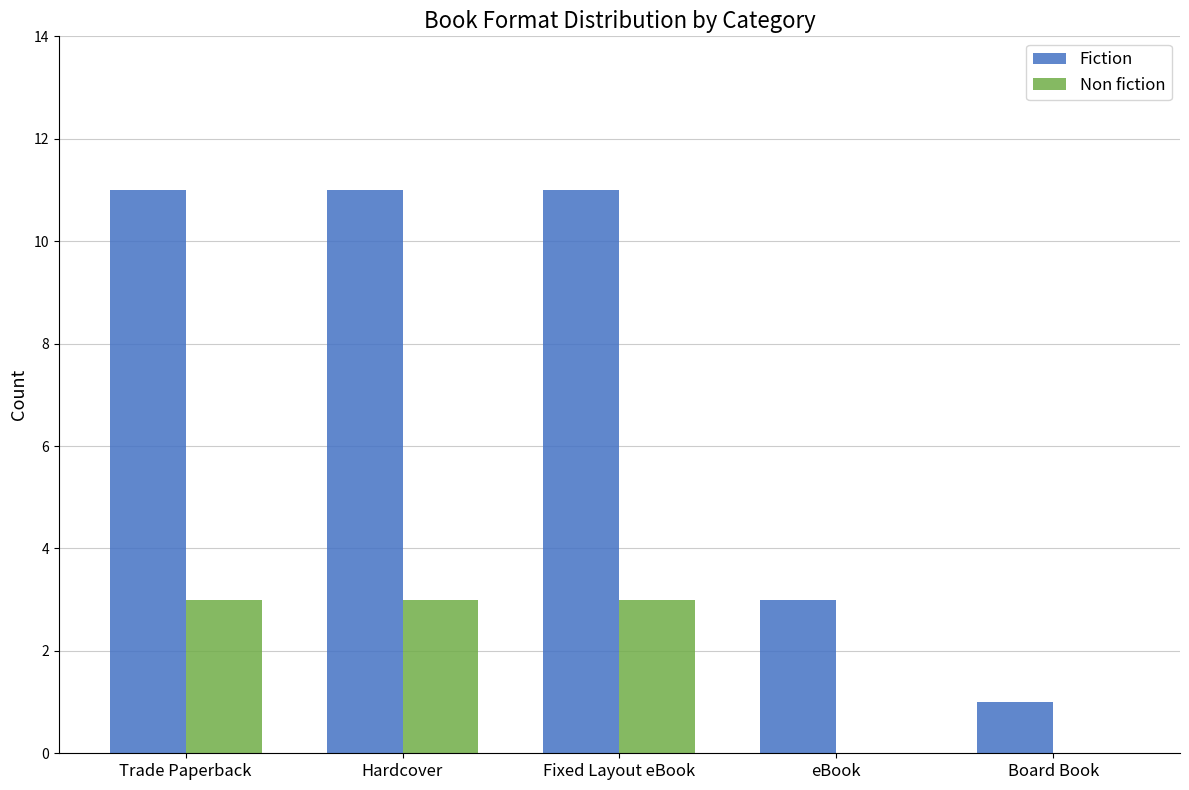

Count the Fiction values in the range 3 to 11.

4